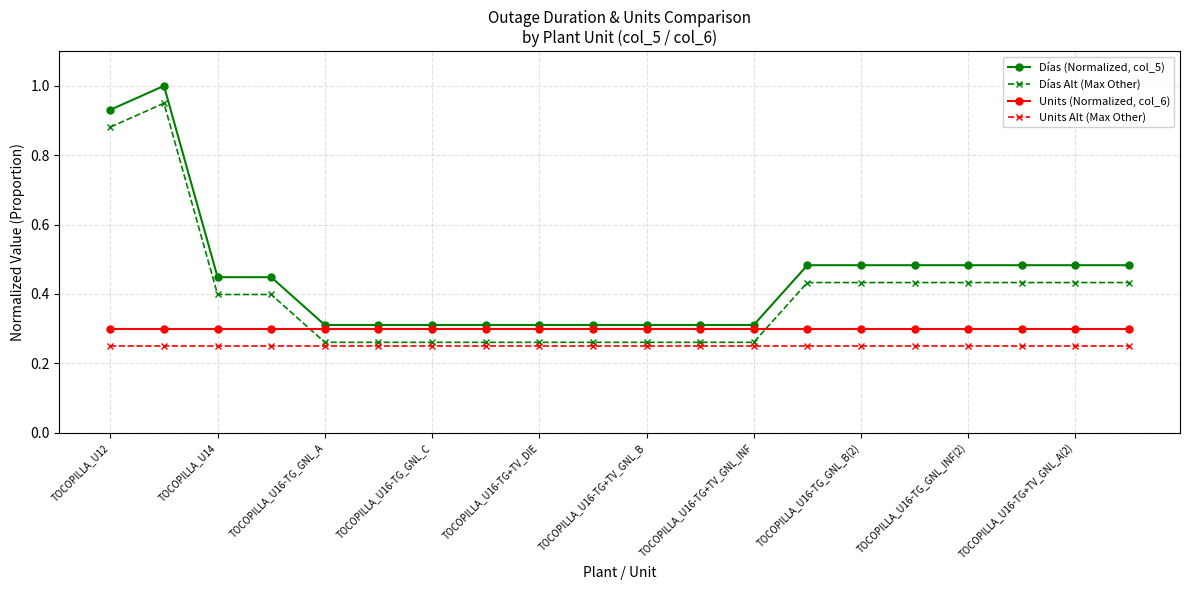

At how many categories does at least one series exceed 0?

20